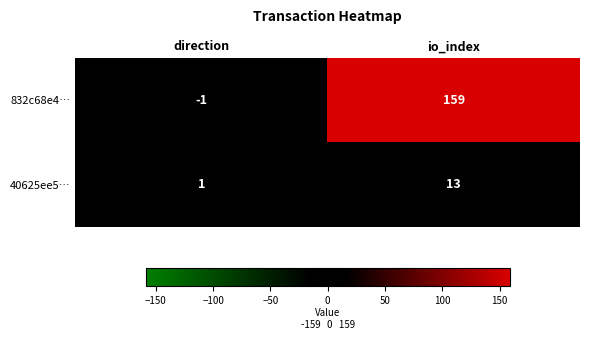

The 832c68e4… series shows 159 at io_index. True or false?

True